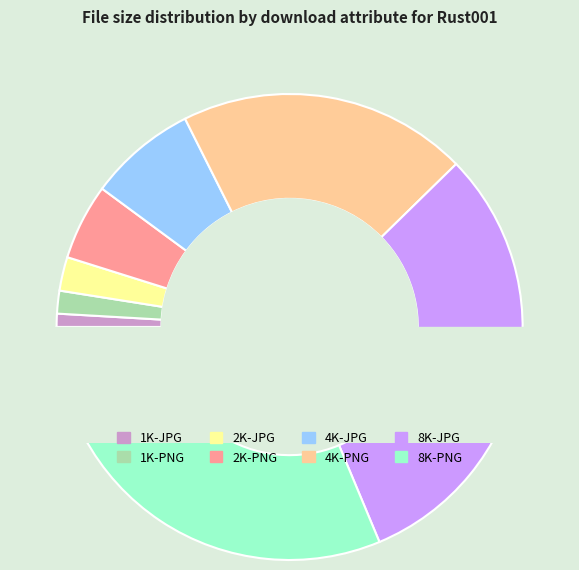

Rank the categories by value from lowest to highest.

1K-JPG, 1K-PNG, 2K-JPG, 2K-PNG, 4K-JPG, 4K-PNG, 8K-JPG, 8K-PNG